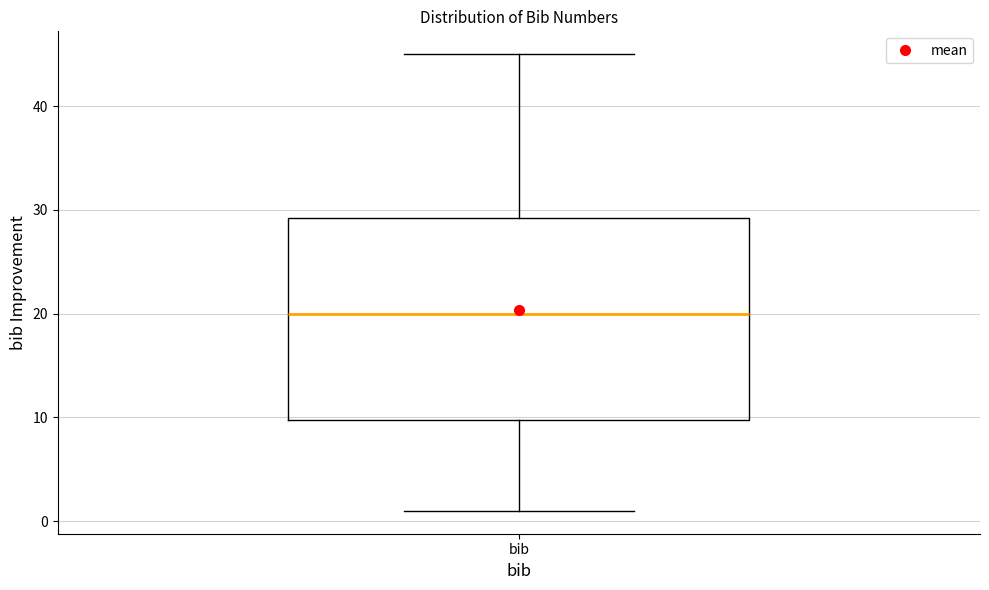

Read this box plot against the y-axis: the position of the median line, the range covered by the box, and the ends of both whiskers. The values are not printed on the chart, so give them approximately, as read against the axis.

median 20, box 10 to 29, whiskers 1 to 45